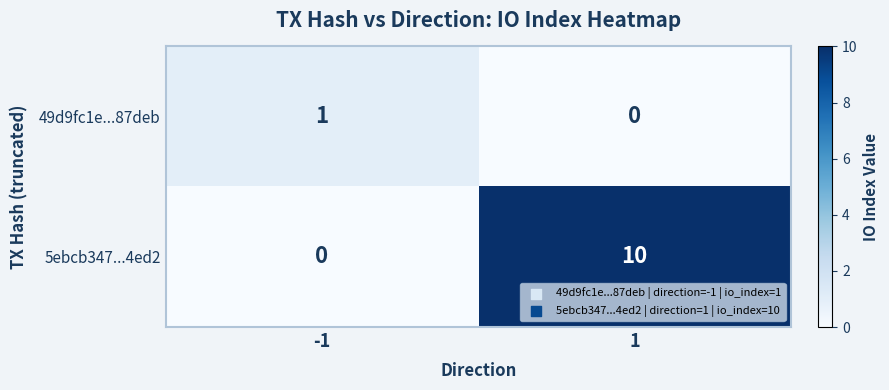

Which series has the largest total across all categories?

5ebcb347...4ed2